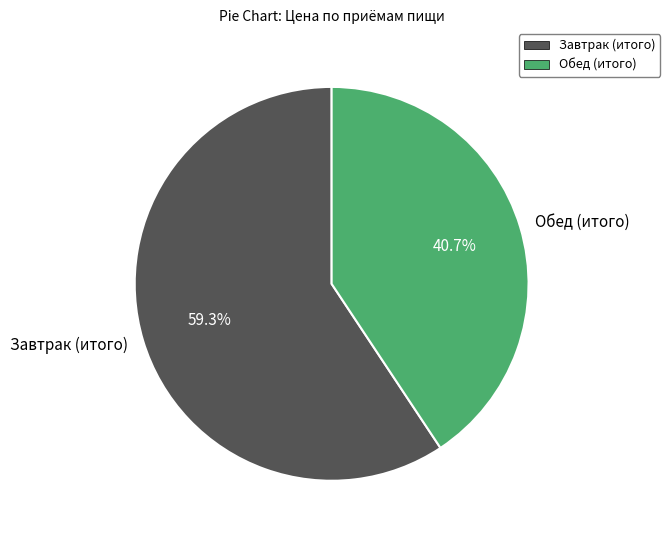

Is there any slice that represents more than half of the pie?

Yes